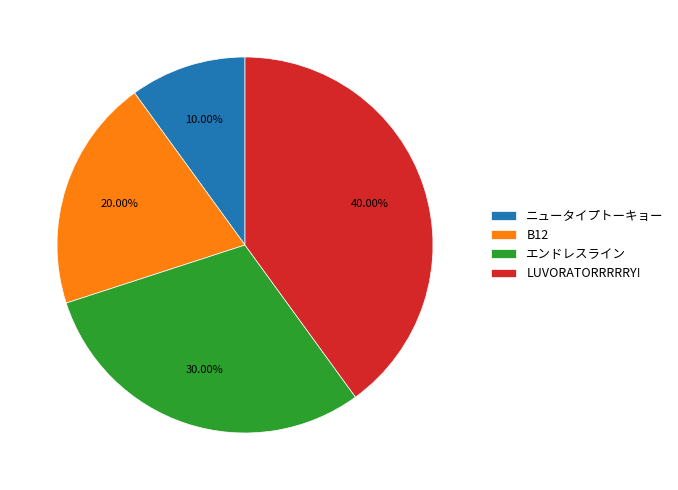

Between エンドレスライン and B12, which is larger?

エンドレスライン